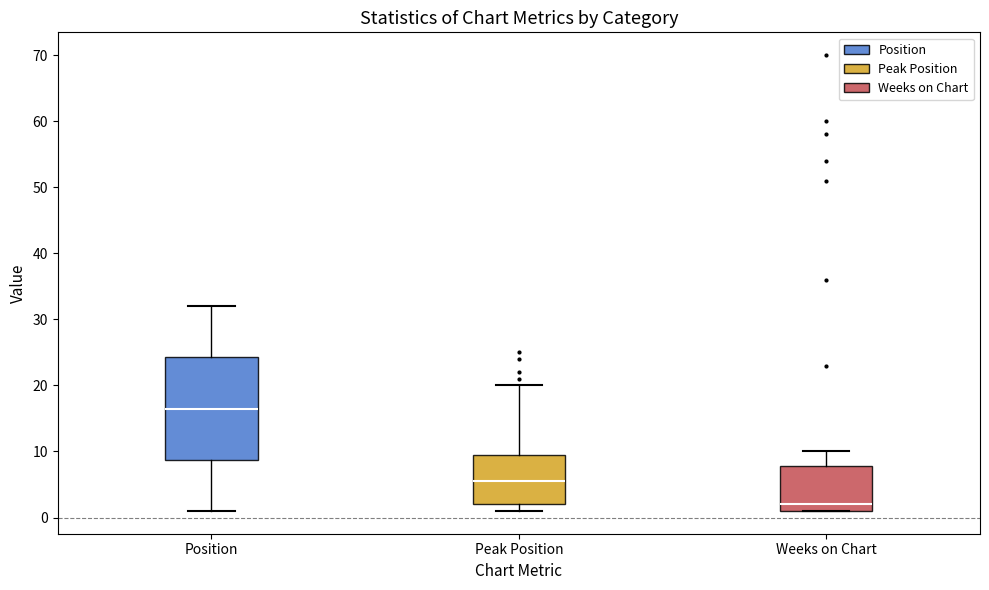

Comparing the boxes themselves (not the whiskers), which one is the tallest?

Position